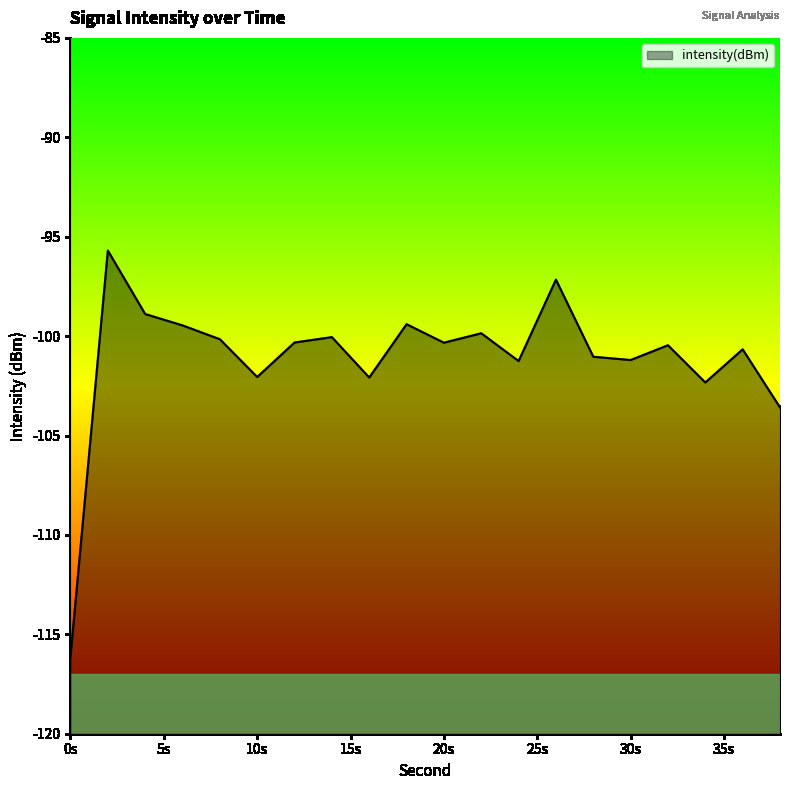

What is the change in value from 8 to 16?

-1.9